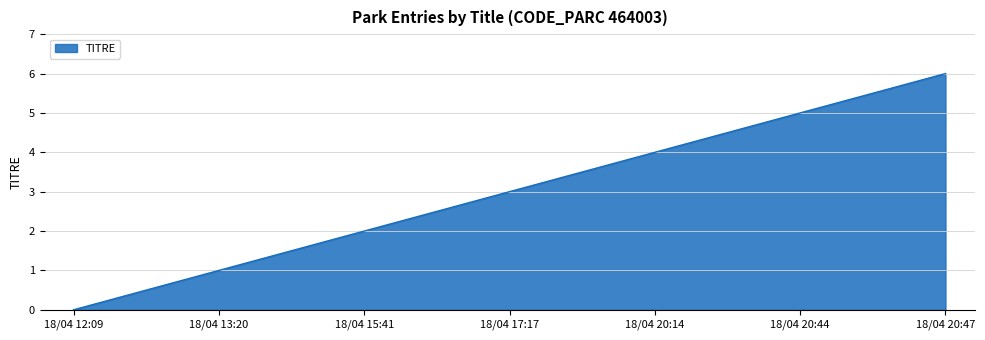

Rank the categories by value from lowest to highest.

18/04 12:09, 18/04 13:20, 18/04 15:41, 18/04 17:17, 18/04 20:14, 18/04 20:44, 18/04 20:47